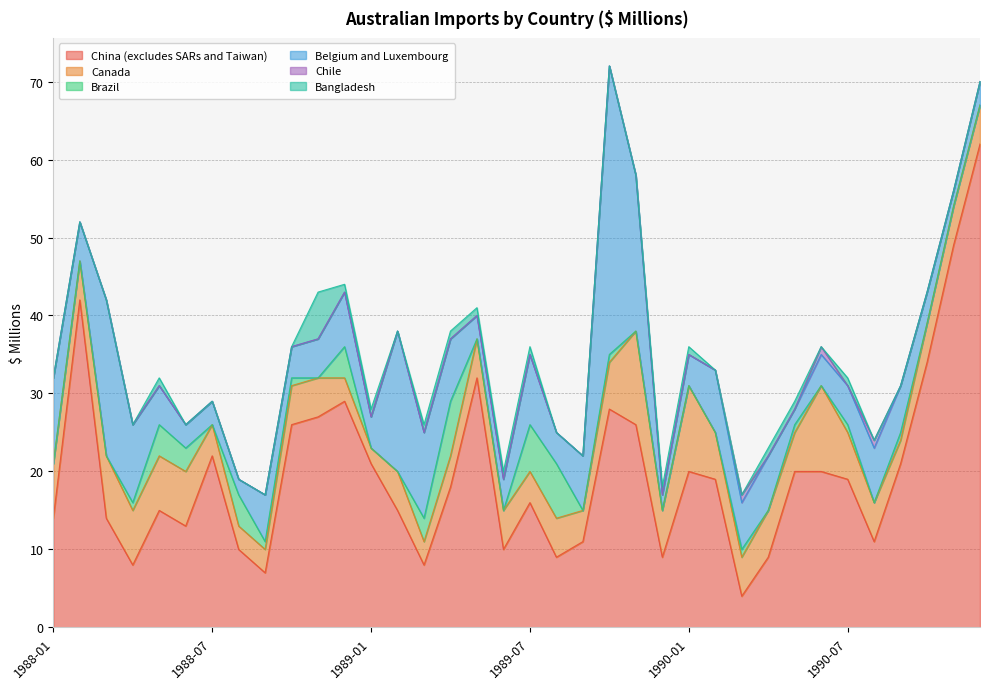

List the series in order of their peak value, lowest first.

Chile, Bangladesh, Brazil, Canada, Belgium and Luxembourg, China (excludes SARs and Taiwan)